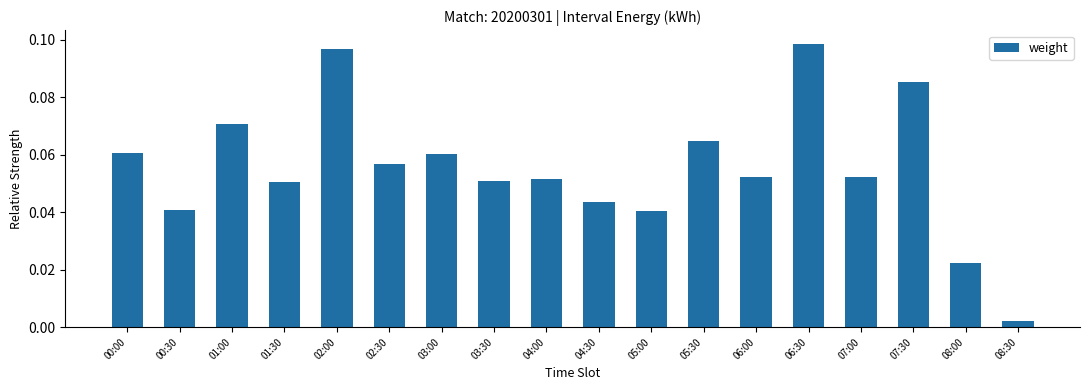

Which has a higher value, 04:30 or 05:00?

04:30